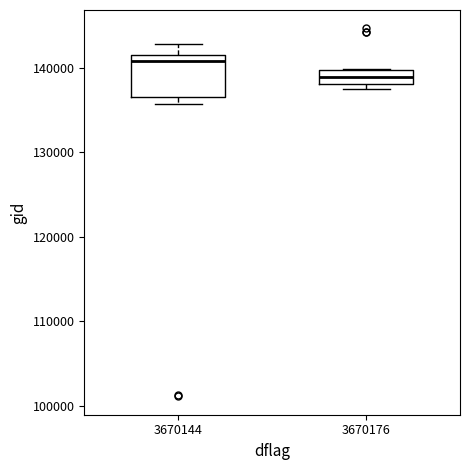

Where is the lower edge of the box at x = 3670144 on the y-axis? The values are not printed on the chart, so give them approximately, as read against the axis.

137000